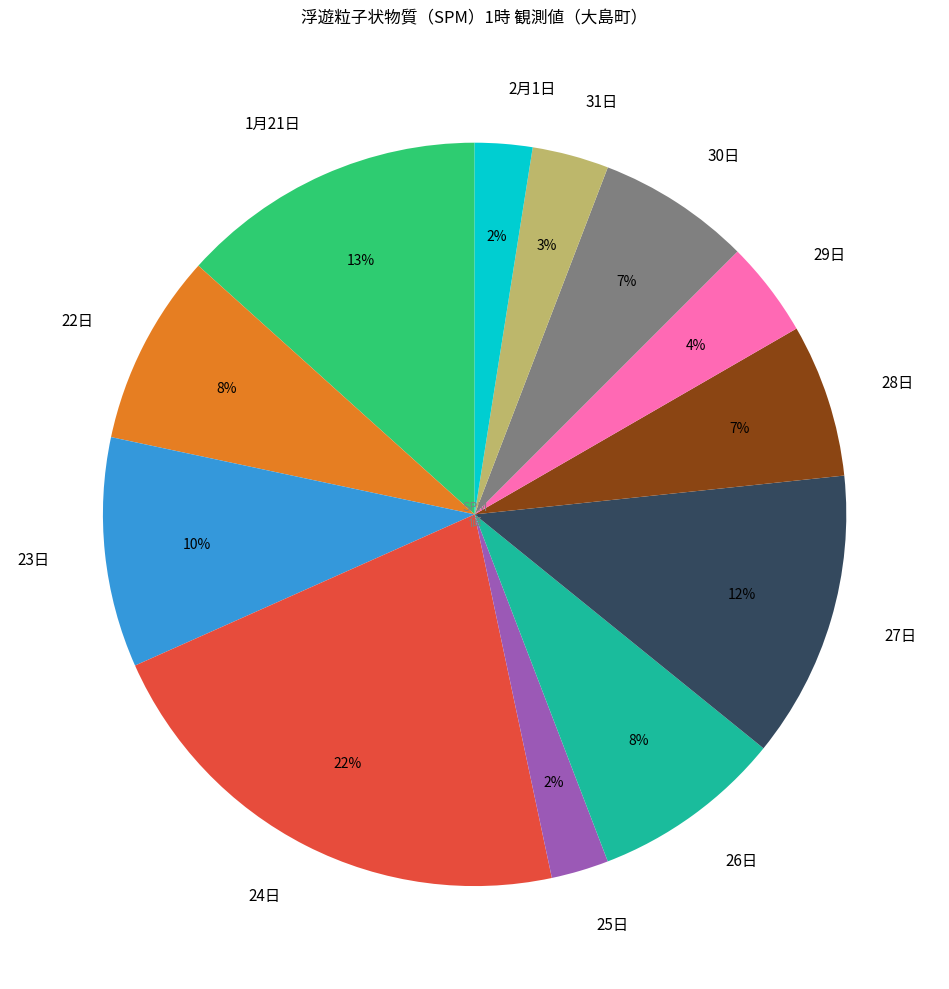

Does any single category account for the majority?

No